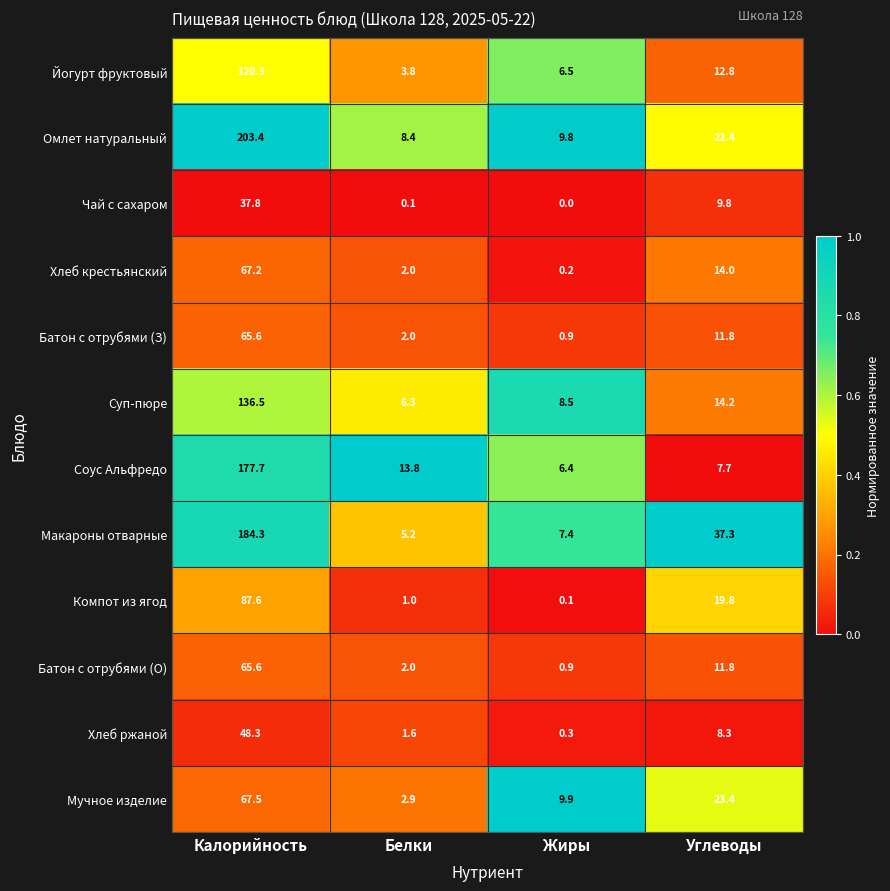

True or false: Хлеб ржаной has a value of 0.3 at Жиры.

True